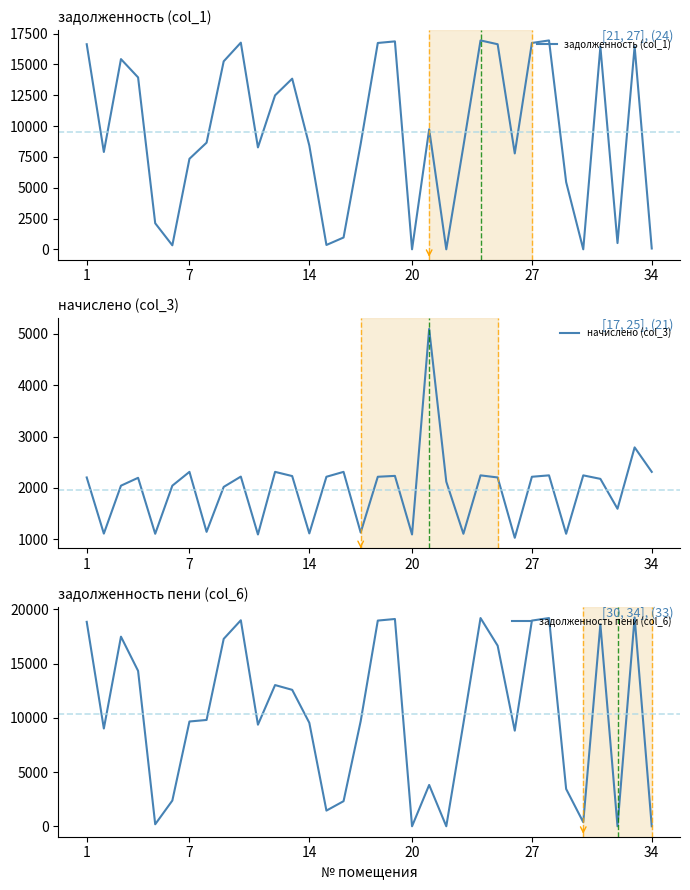

Where does the задолженность (col_1) series first go above 8654?

1